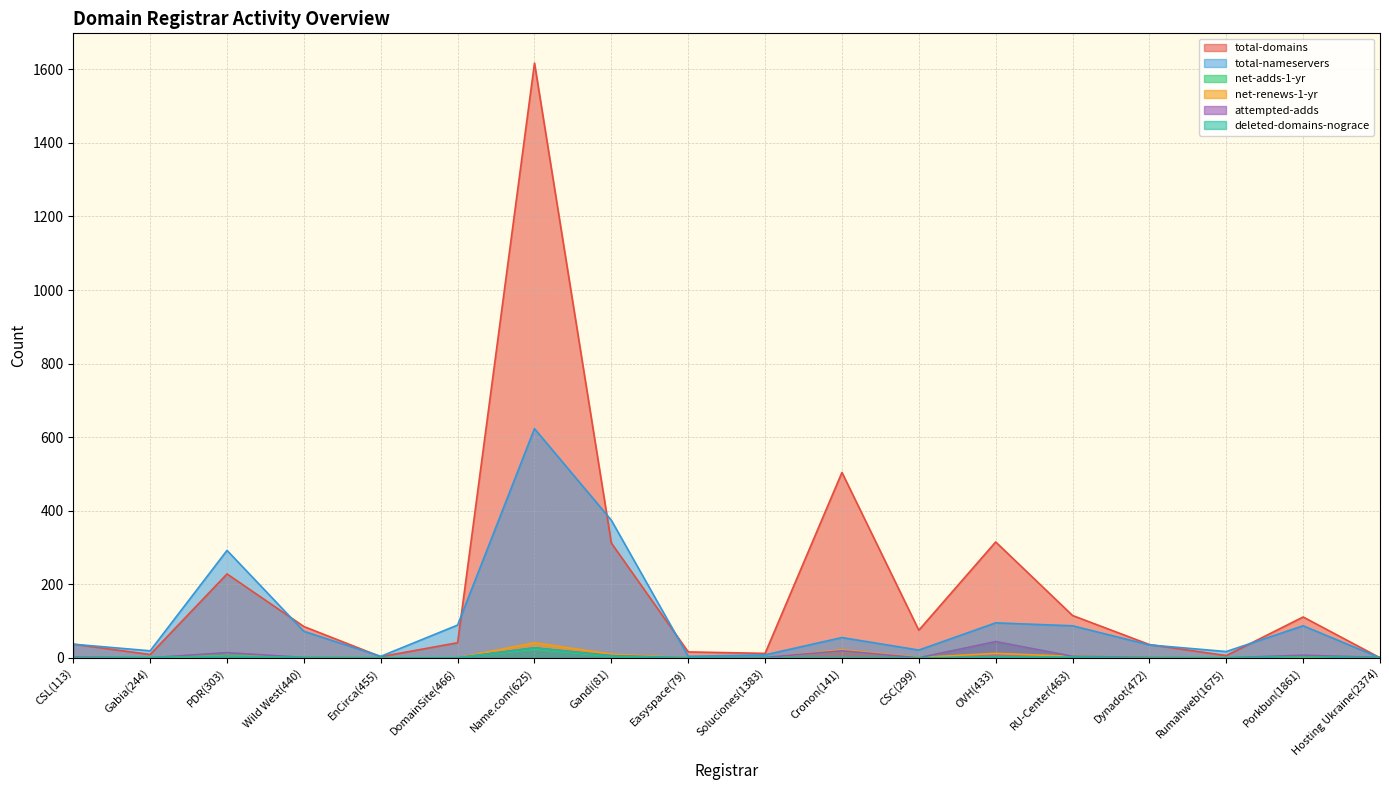

Which category has the highest value in the net-adds-1-yr series?

OVH(433)